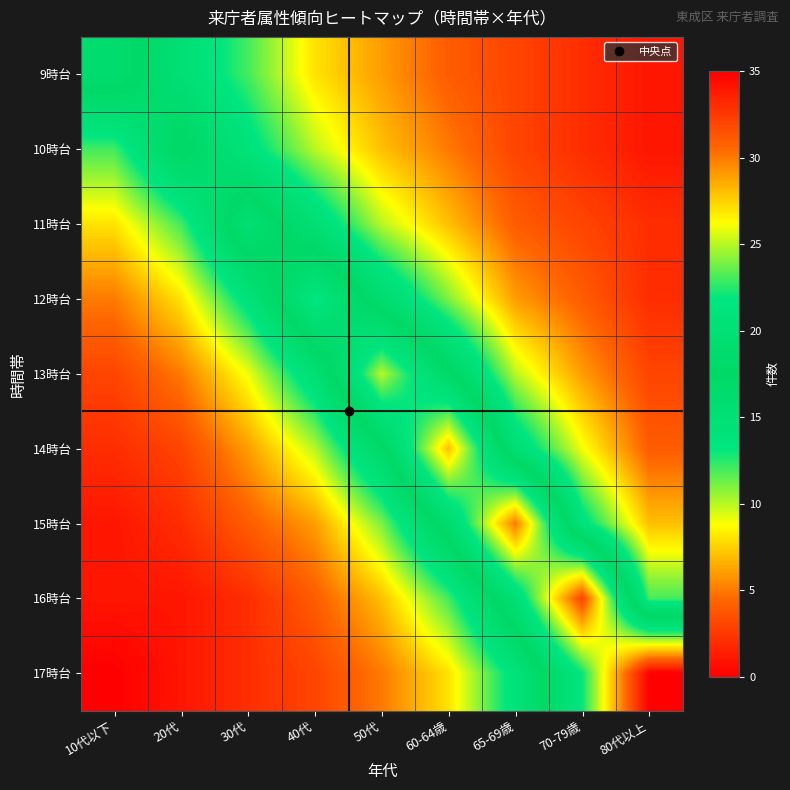

What is the total value across all series at 65-69歳?

105